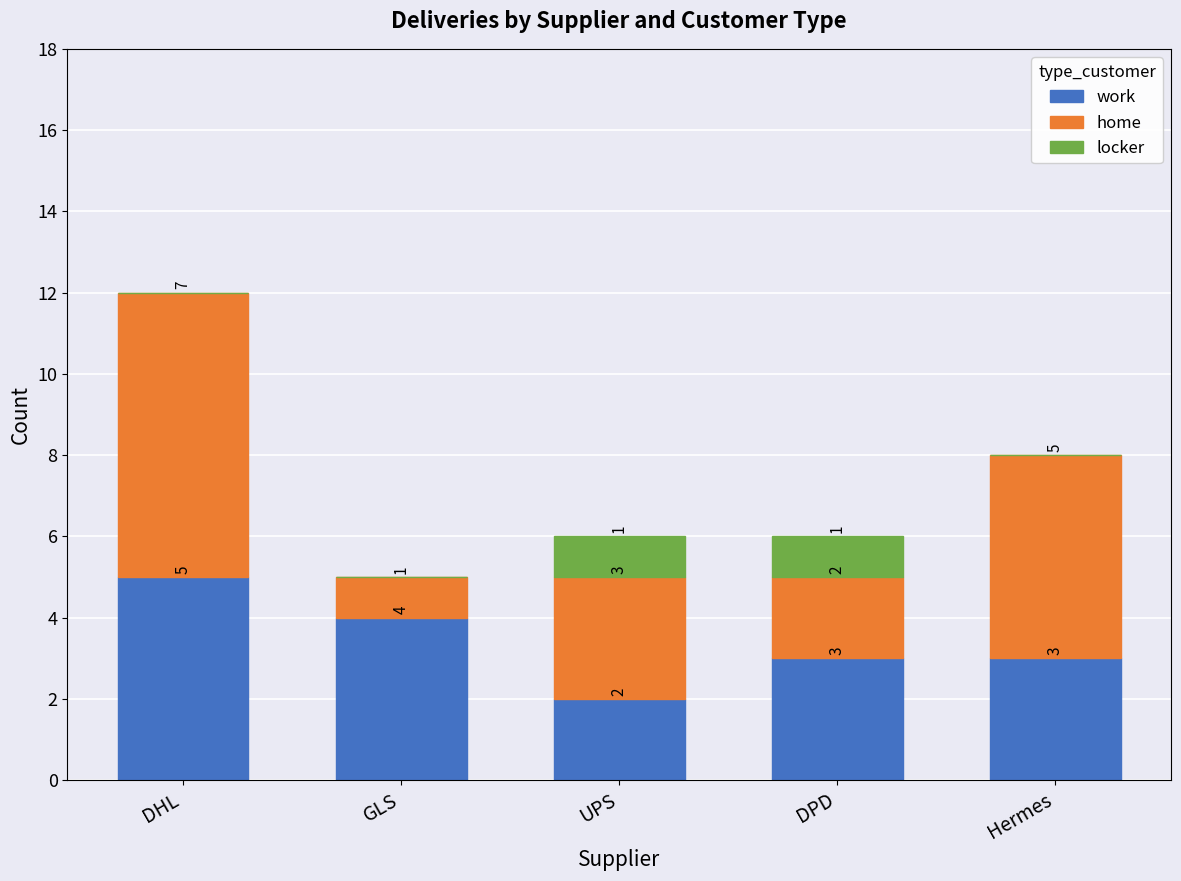

Read the work value at DPD.

3